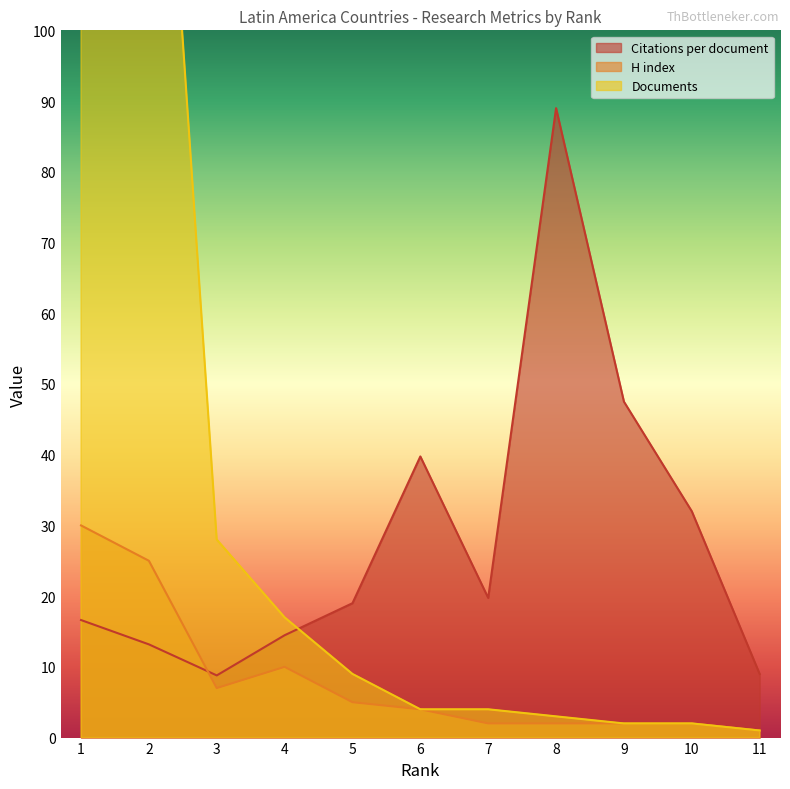

Which series ends up on top after the final intersection of H index and Citations per document?

Citations per document